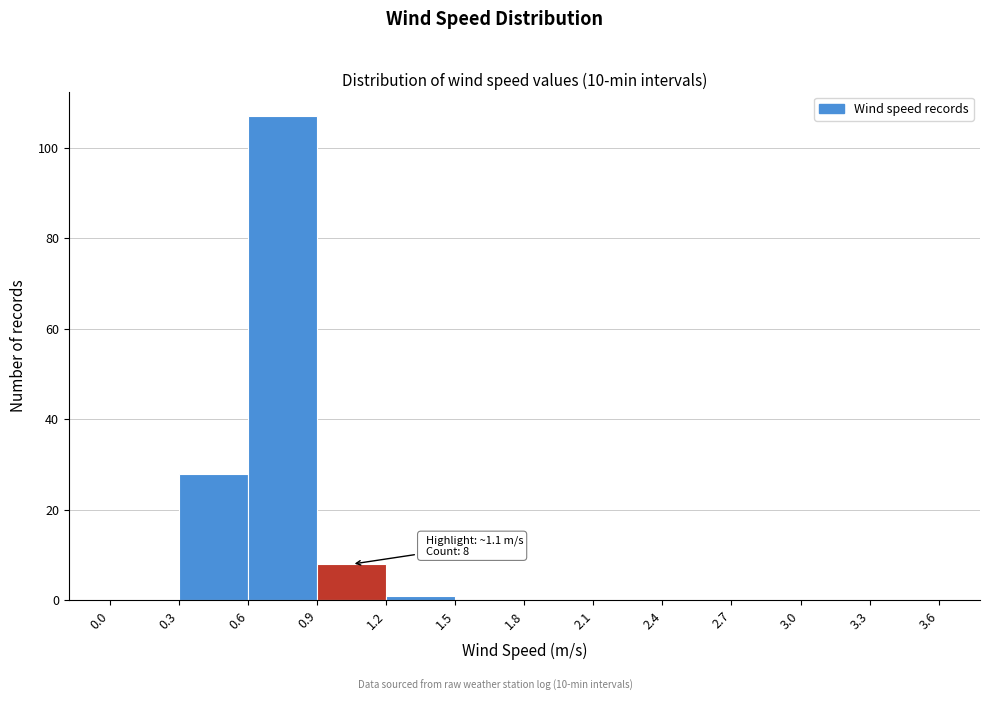

Over which range of the x-axis is the bar tallest?

0.6 to 0.9